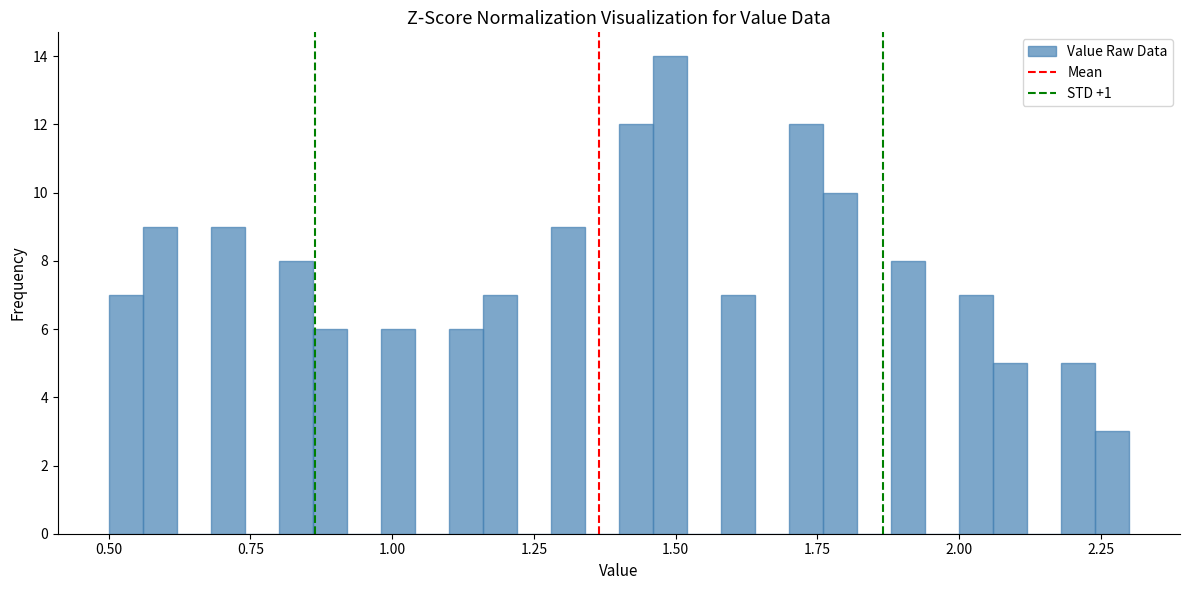

Around what value on the x-axis is the tallest bar? Give the approximate position of its centre, as read against the axis.

1.50